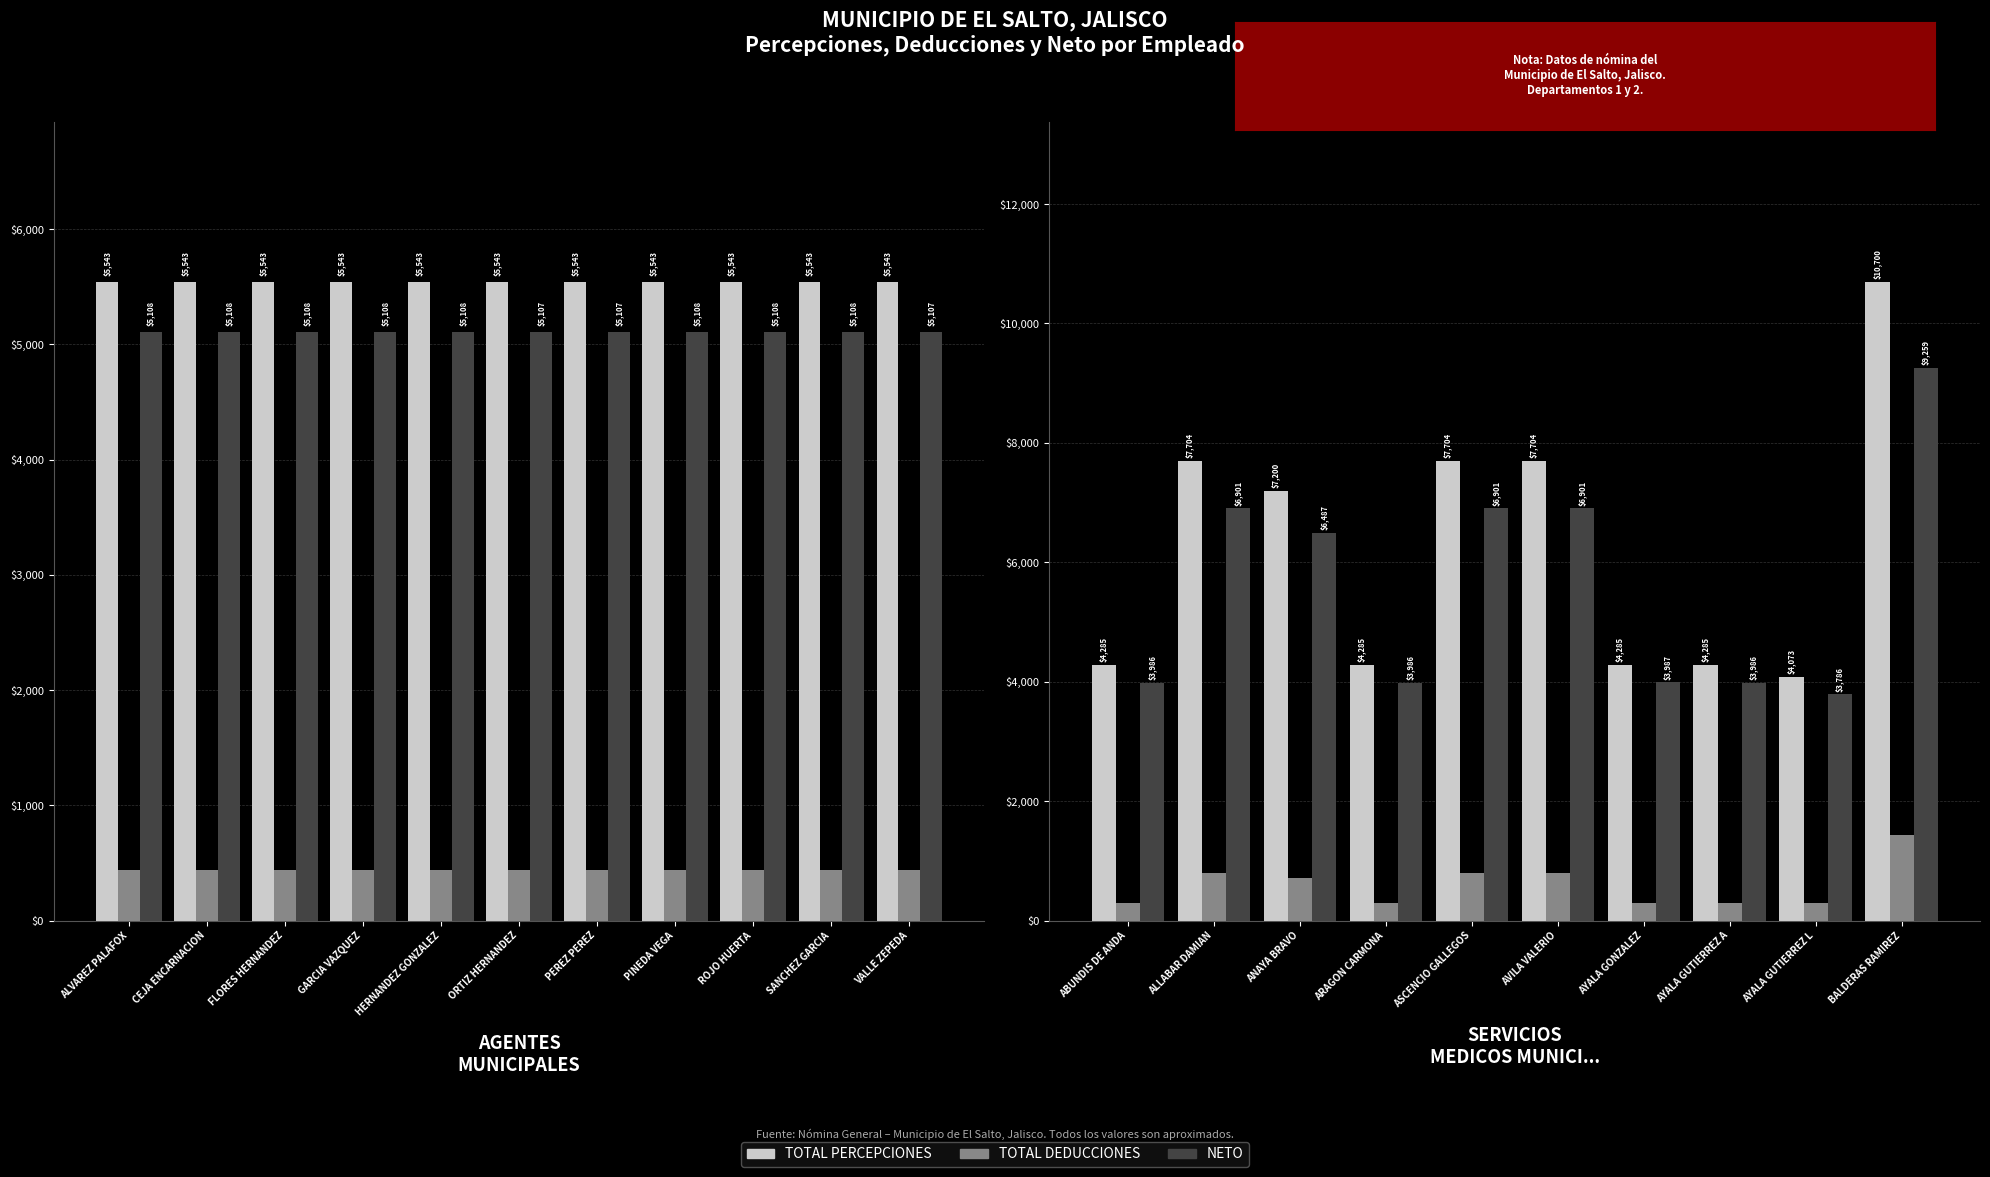

Count the number of data series in this chart.

3